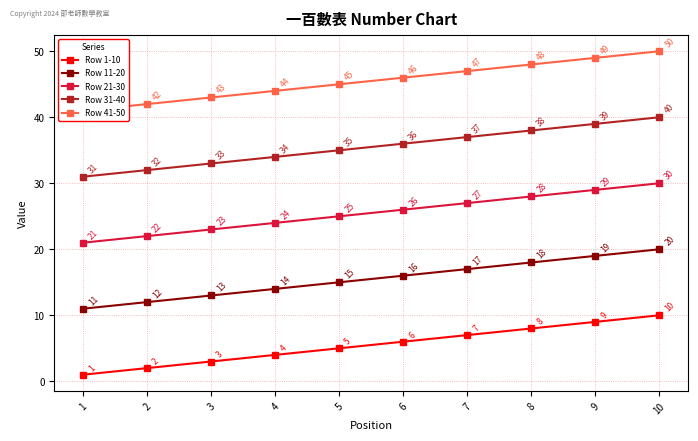

Count the number of data series in this chart.

5